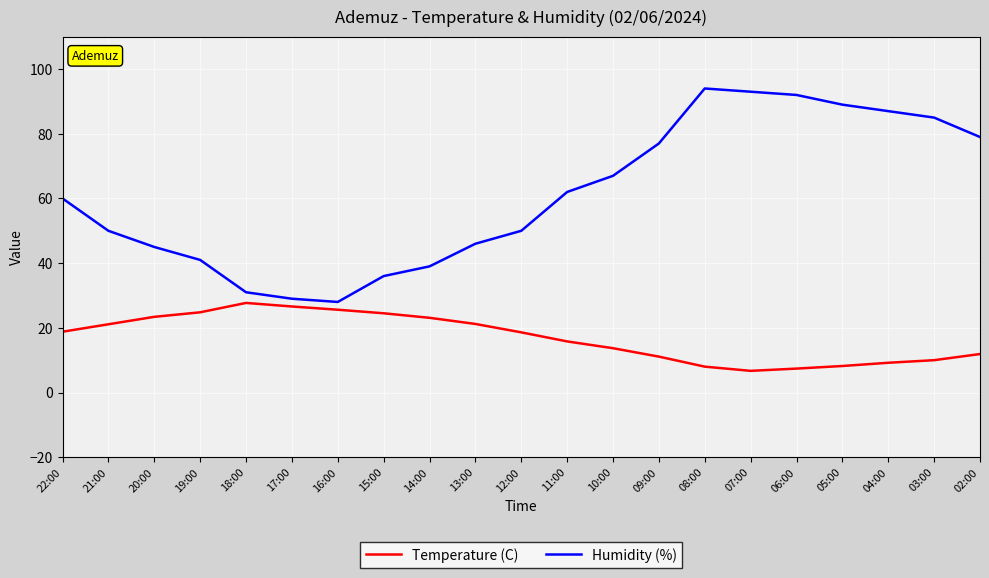

What value does the Humidity (%) series have at 09:00?

77.0